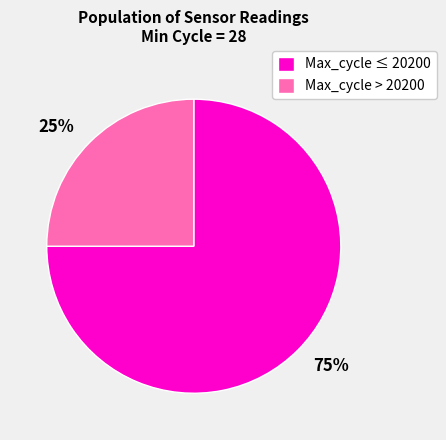

To the nearest percent, what is the average slice percentage?

50%